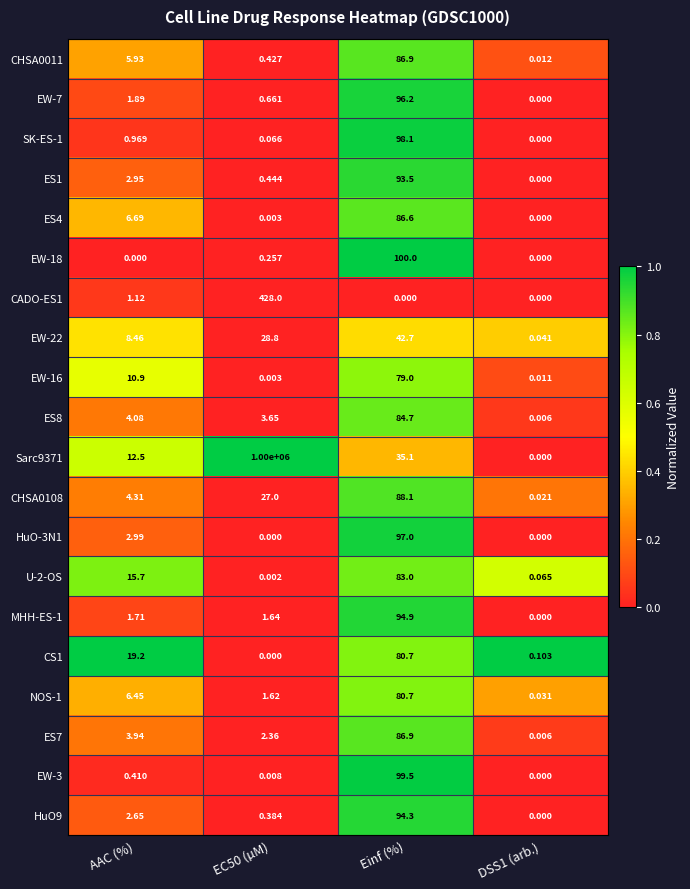

Is the value of CHSA0108 at AAC (%) greater than the value of ES1 at DSS1 (arb.)?

Yes